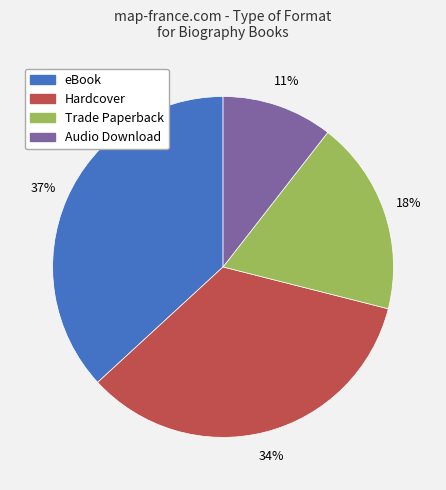

What is the smallest slice in the pie chart?

Audio Download